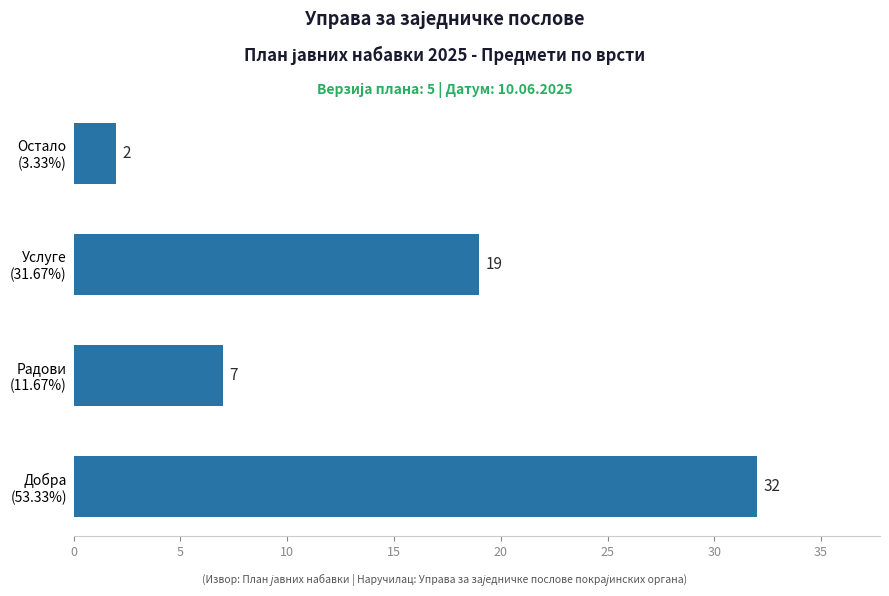

How many values are between 7 and 32?

3